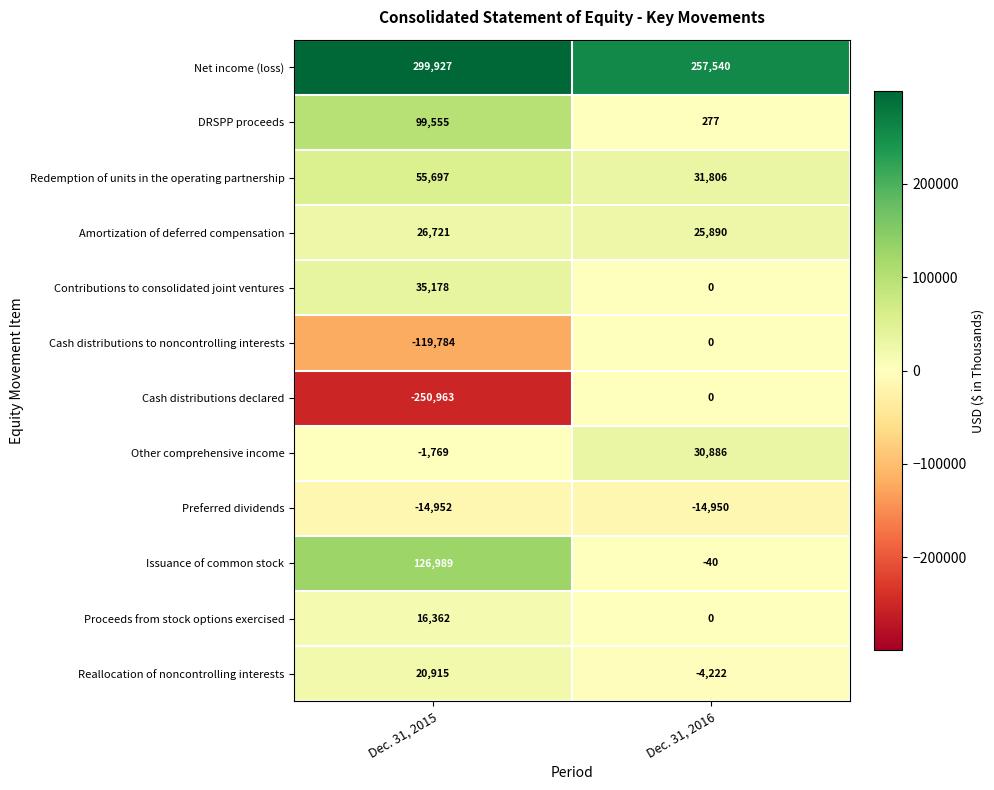

How many values in Issuance of common stock are below zero?

1